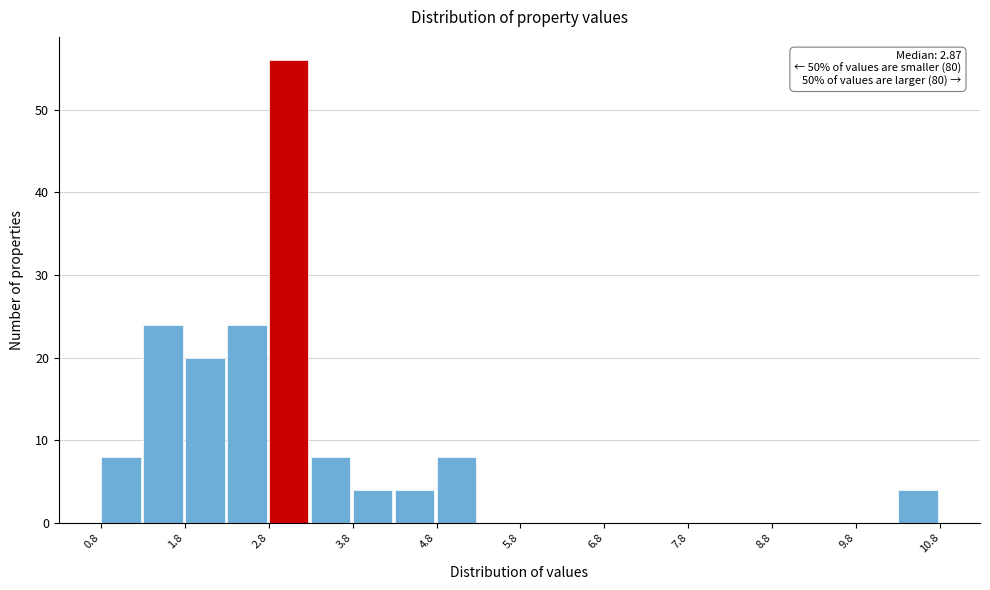

Over which range of the x-axis is the bar tallest?

2.83 to 3.33